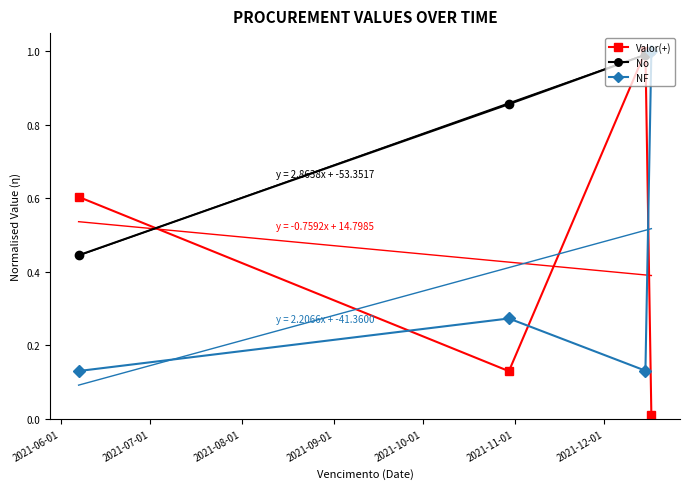

True or false: No and NF cross at least once.

False